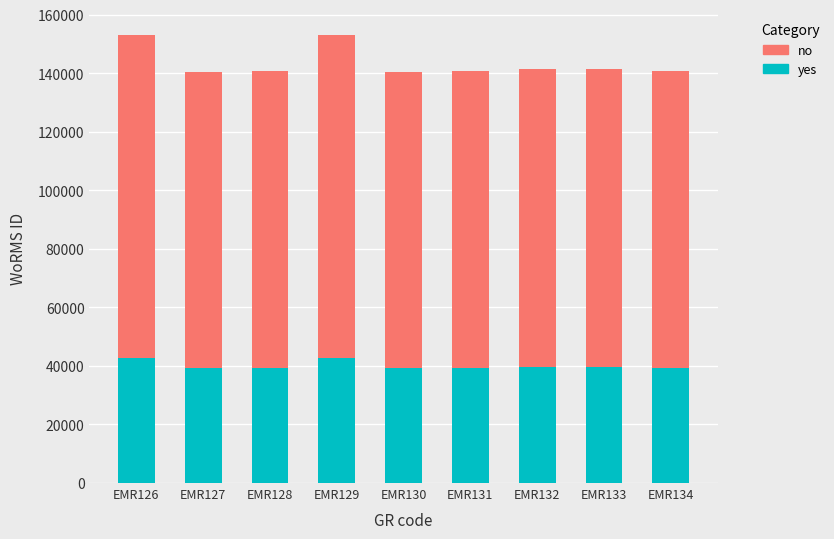

What is the lowest value of the yes series?

39275